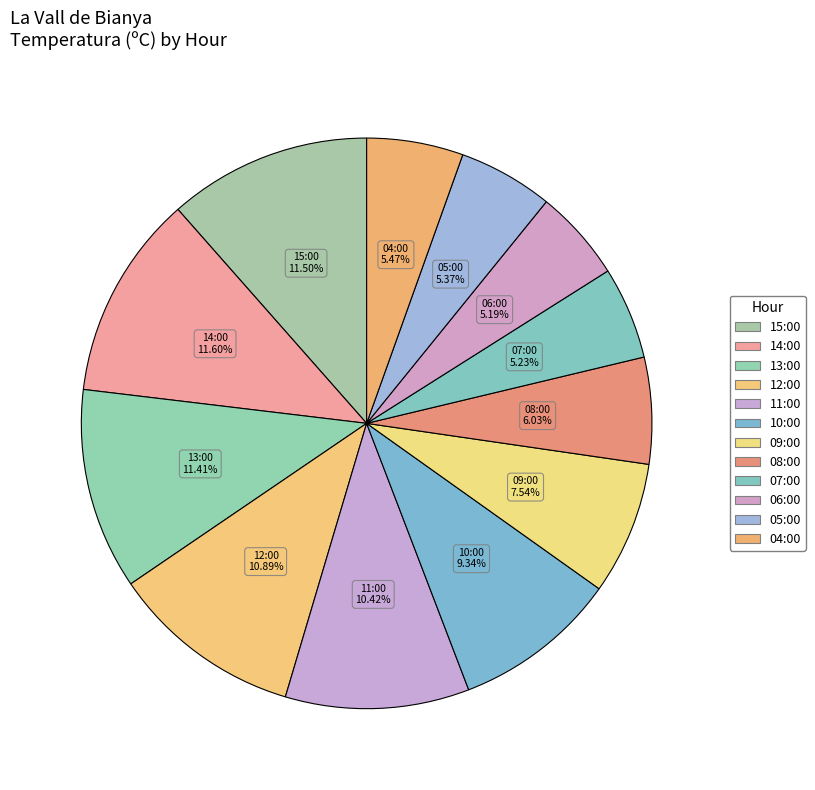

Which category has the smallest portion of the pie?

06:00